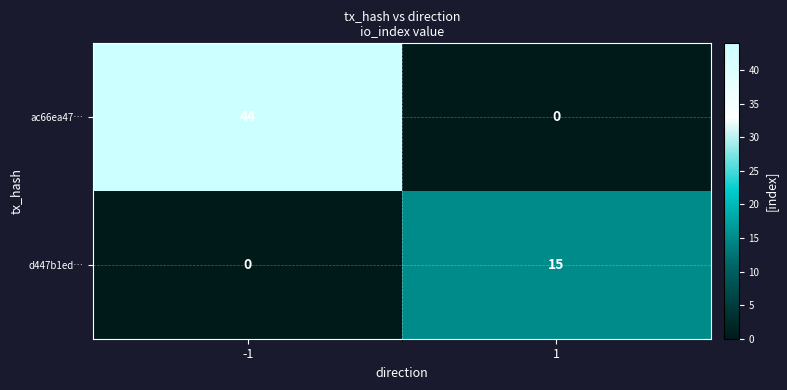

Which series has the largest range (max minus min)?

ac66ea47…